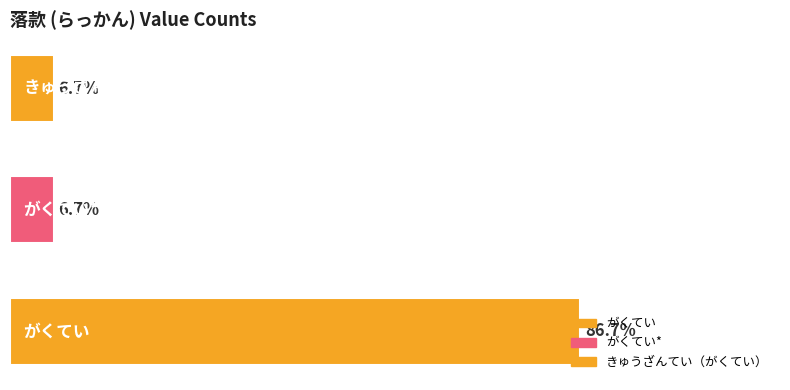

Are the bars horizontal?

Yes